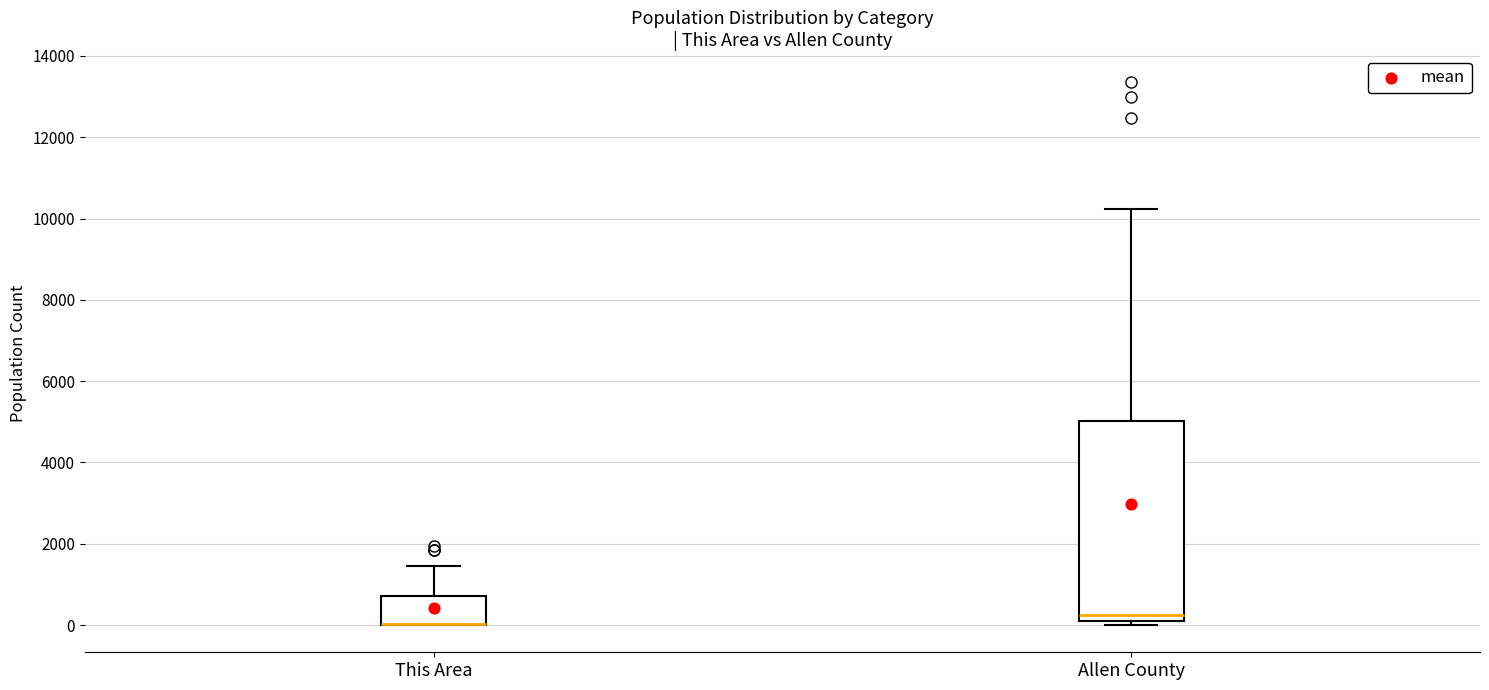

Comparing the boxes themselves (not the whiskers), which one is the tallest?

Allen County